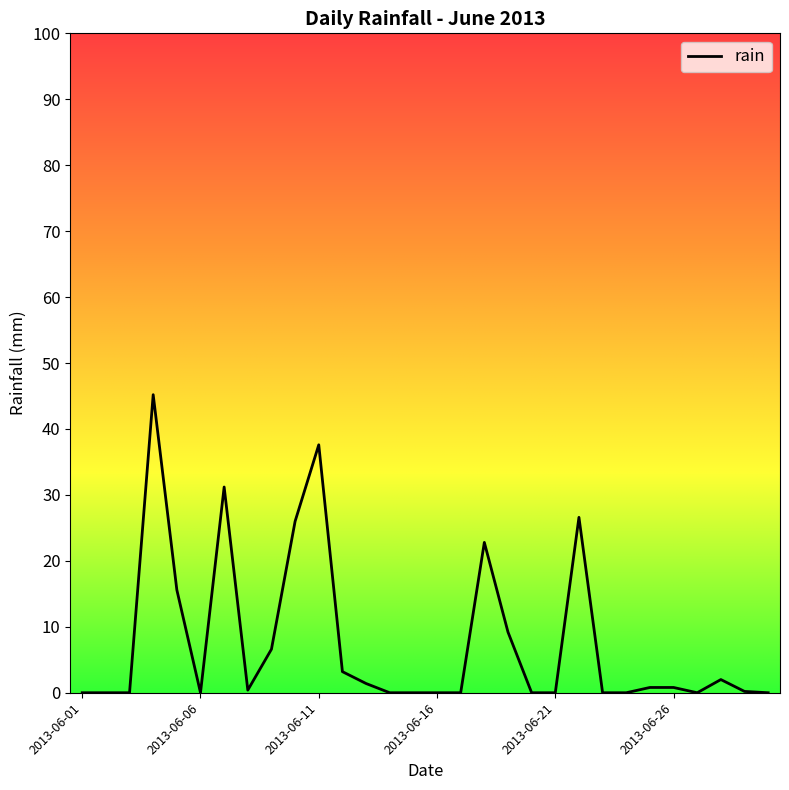

What is the difference between the maximum and minimum values?

45.2